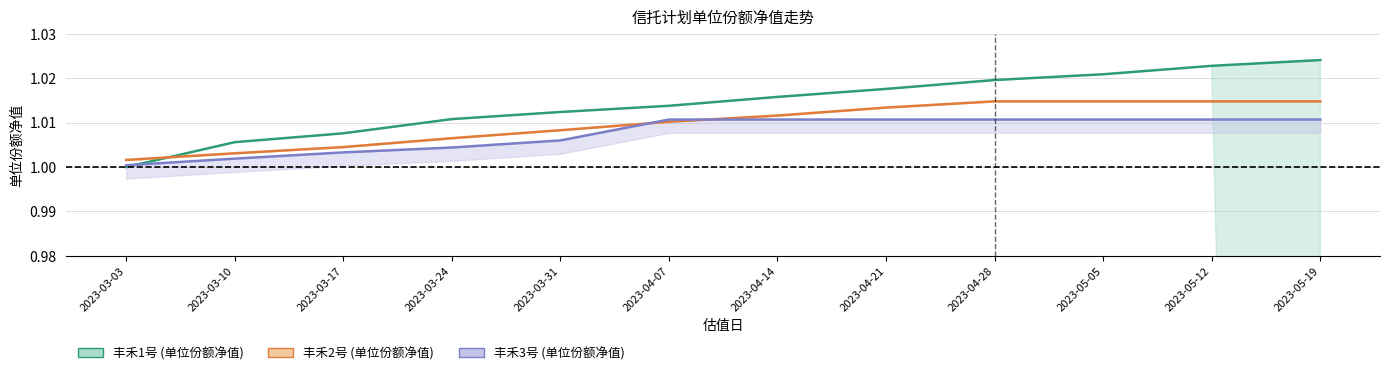

Between which two adjacent categories do 丰禾2号_单位份额净值 and 丰禾3号_单位份额净值 first intersect?

2023-03-31 and 2023-04-07